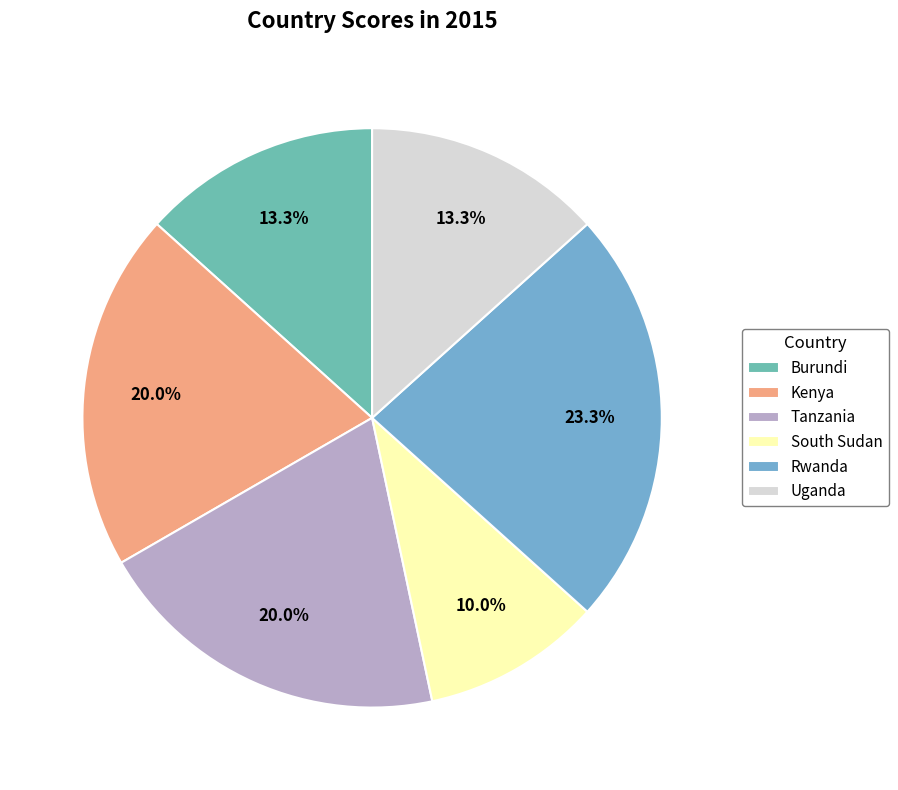

Combined, what portion of the pie is Uganda and Rwanda?

36.7%